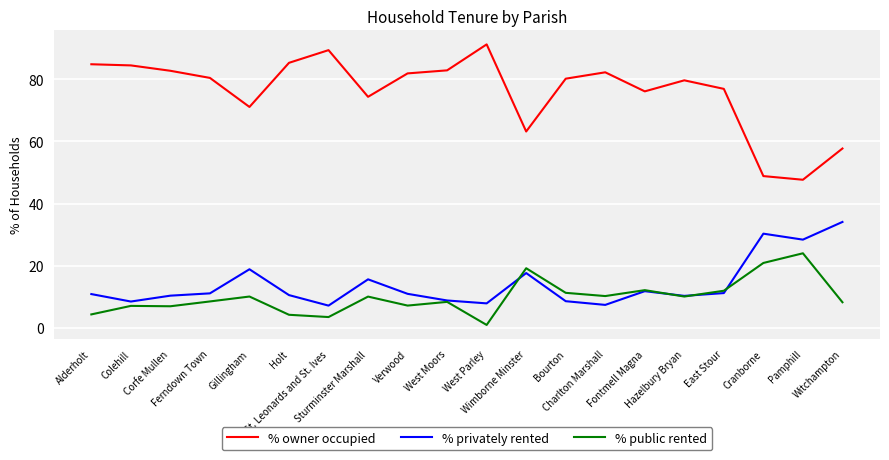

True or false: % owner occupied and % privately rented intersect in this chart.

False